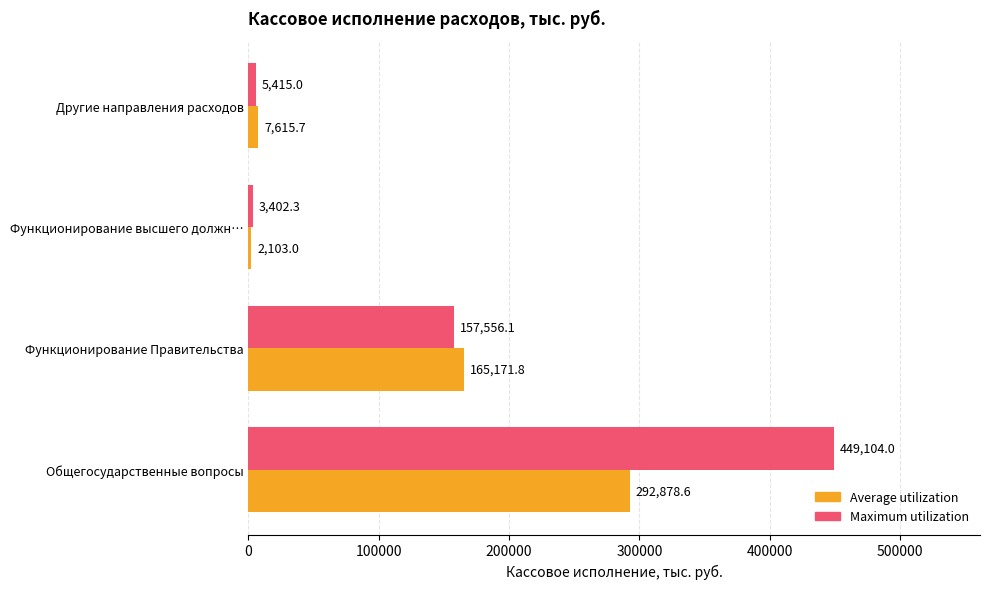

What is the smallest value displayed?

2103.0